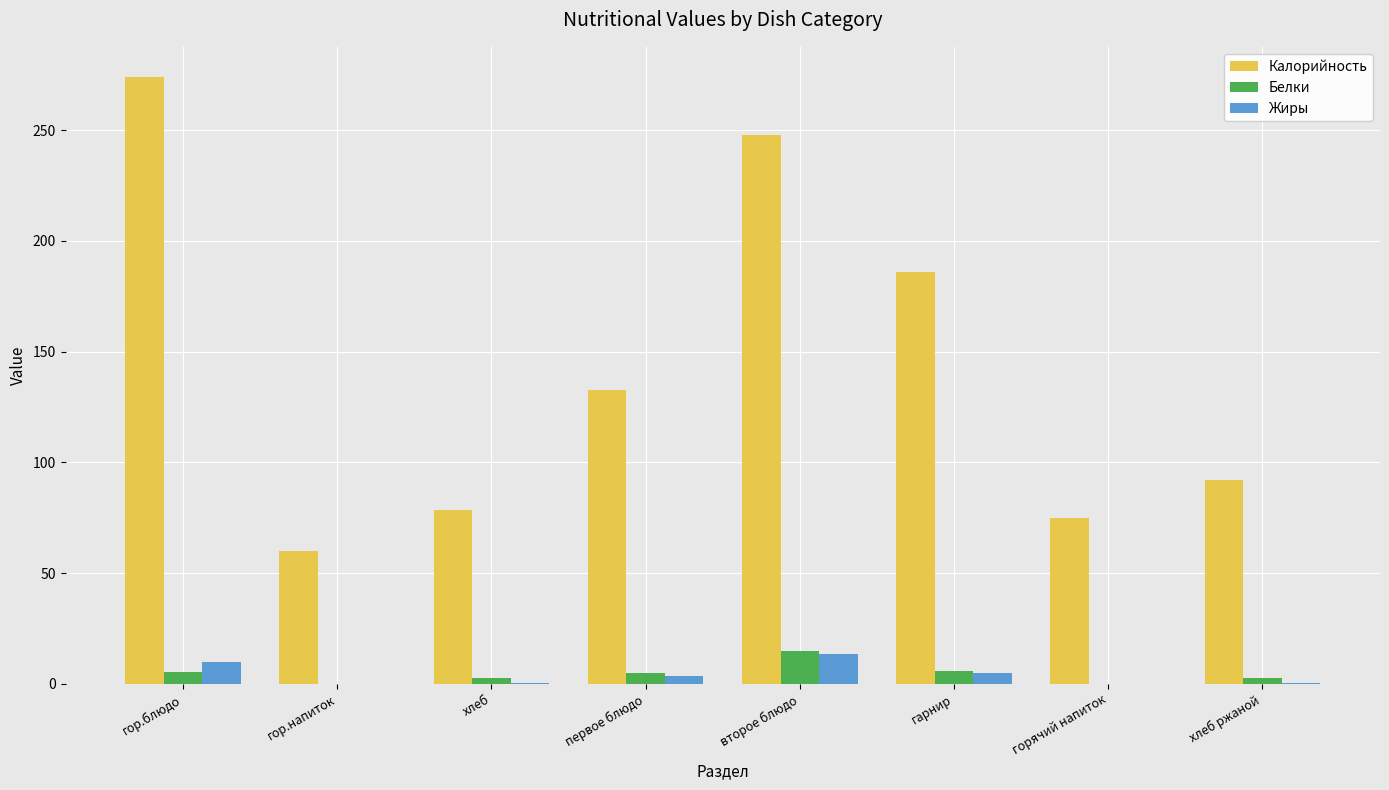

At which label does Калорийность reach its peak?

гор.блюдо